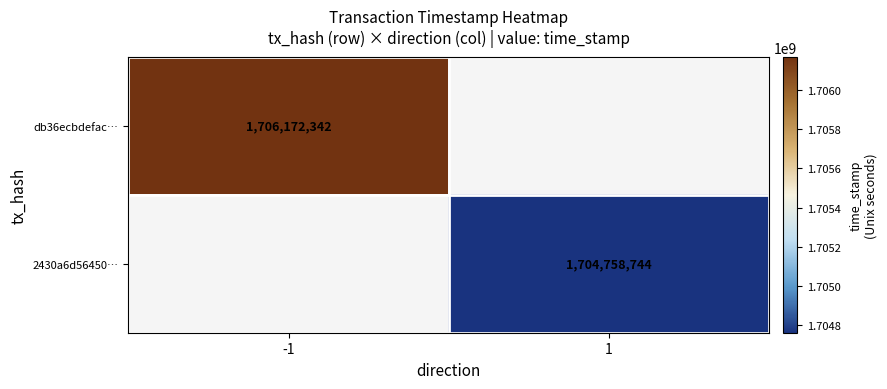

Which label corresponds to the largest value in the chart?

-1